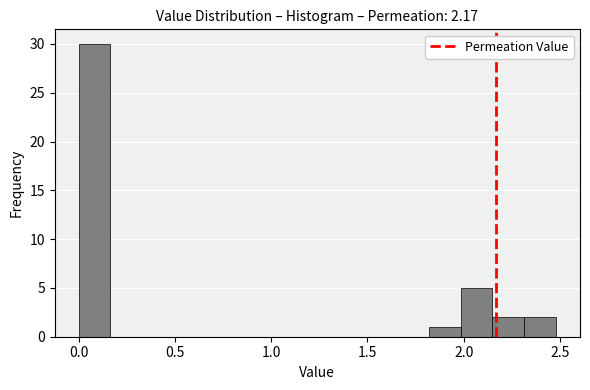

Around what value on the x-axis is the tallest bar? Give the approximate position of its centre, as read against the axis.

0.10